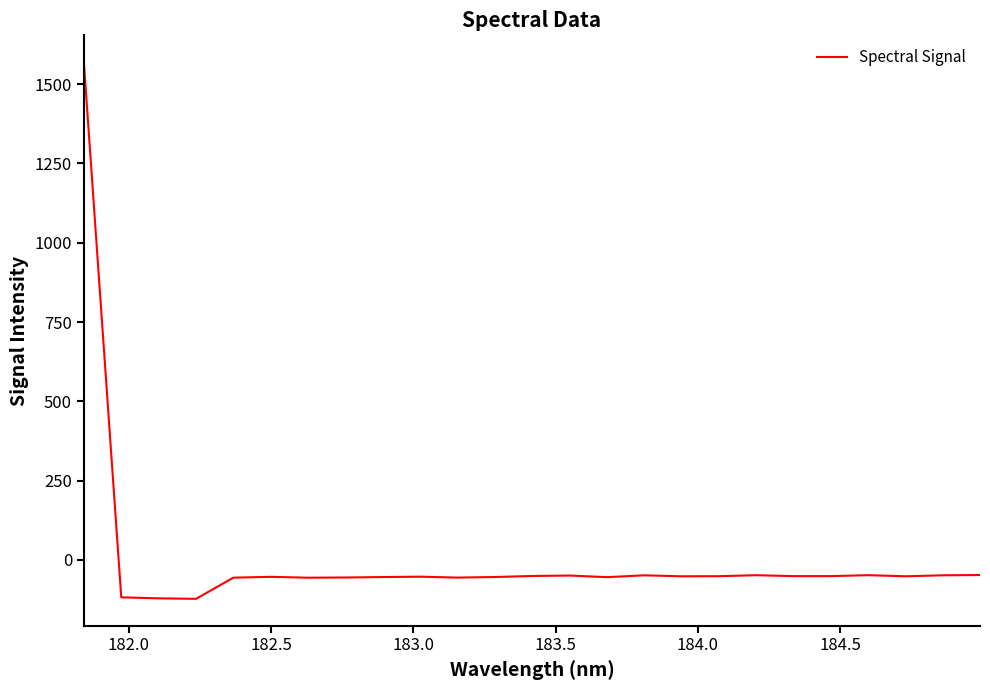

What is the difference between the maximum and minimum values?

1692.0